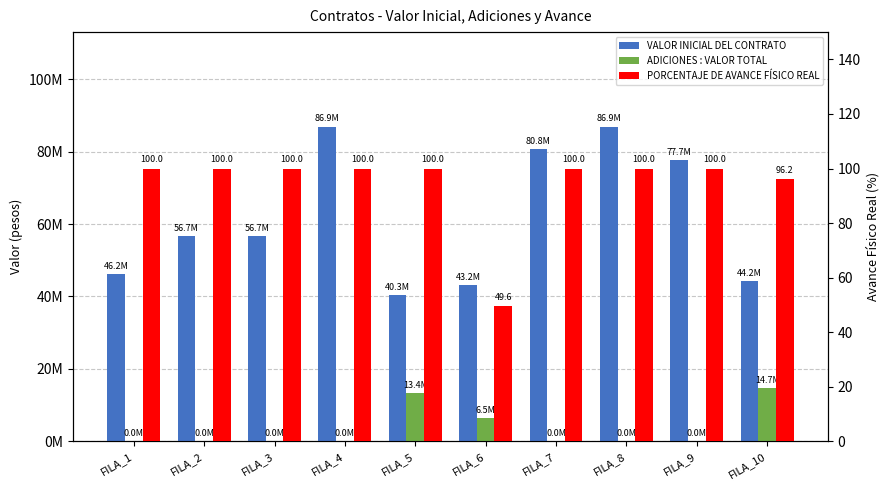

At which category does the chart reach its minimum across all series?

FILA_1